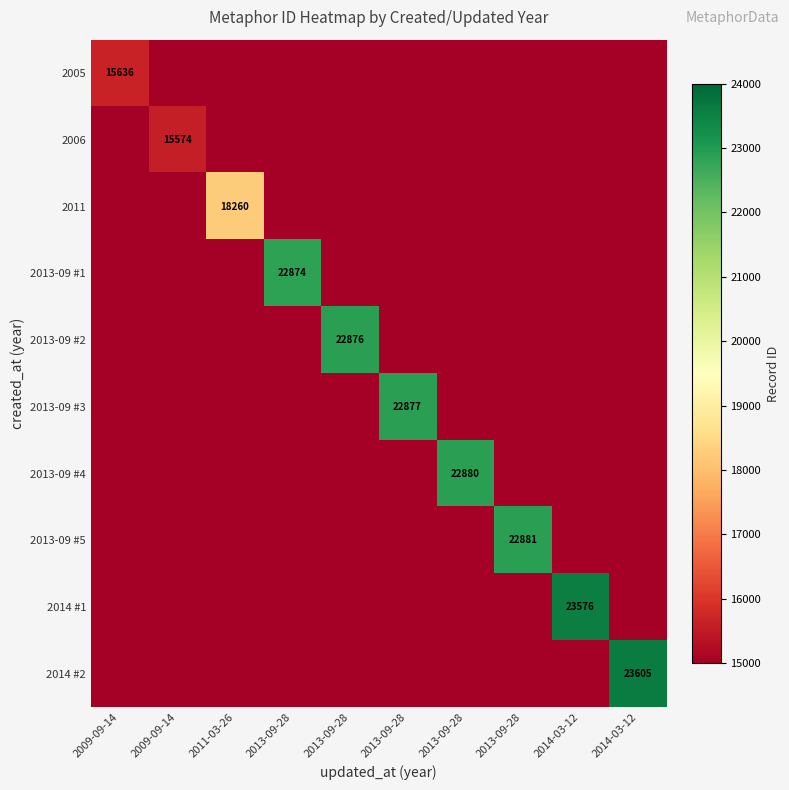

Between 2009-09-14 and 2013-09-28, which series saw the biggest shift?

2013-09 #2